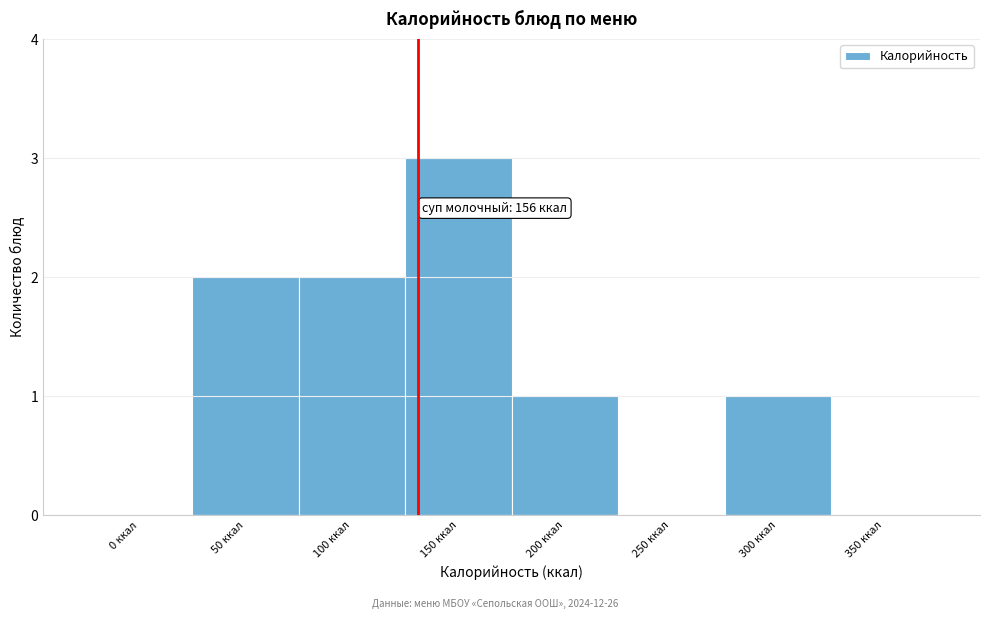

Reading left to right, what are all the values shown in this chart?

0 ккал=0	50 ккал=2	100 ккал=2	150 ккал=3	200 ккал=1	250 ккал=0	300 ккал=1	350 ккал=0